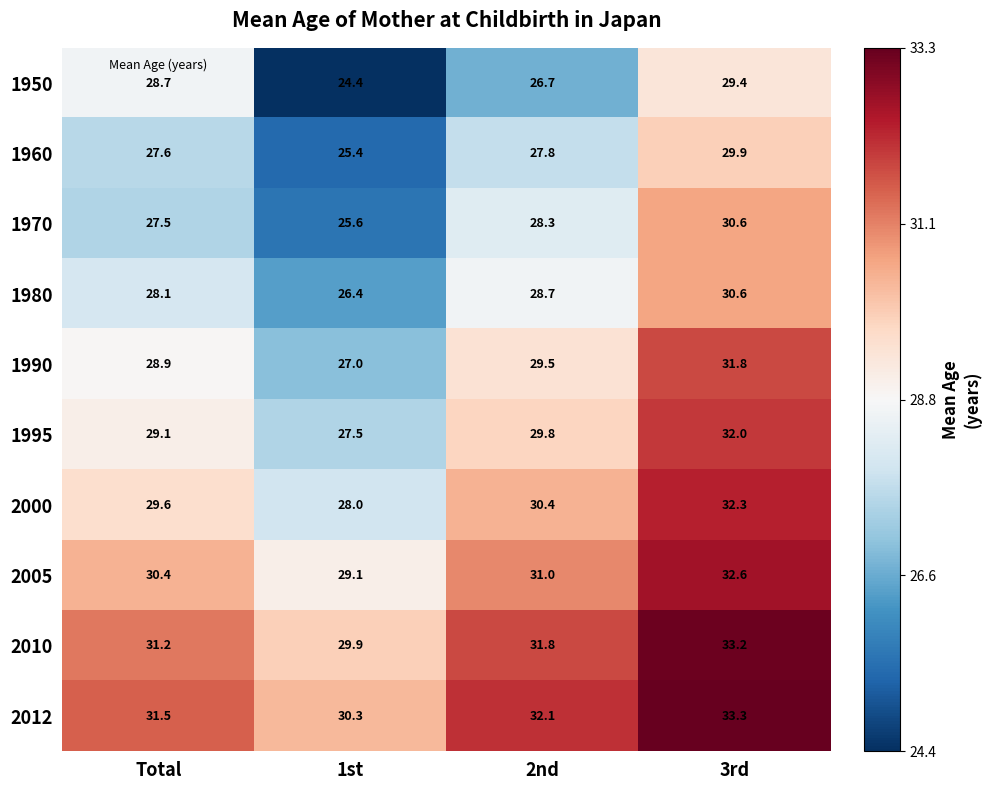

The value of 1950 at 3rd is 29.4. True or false?

True